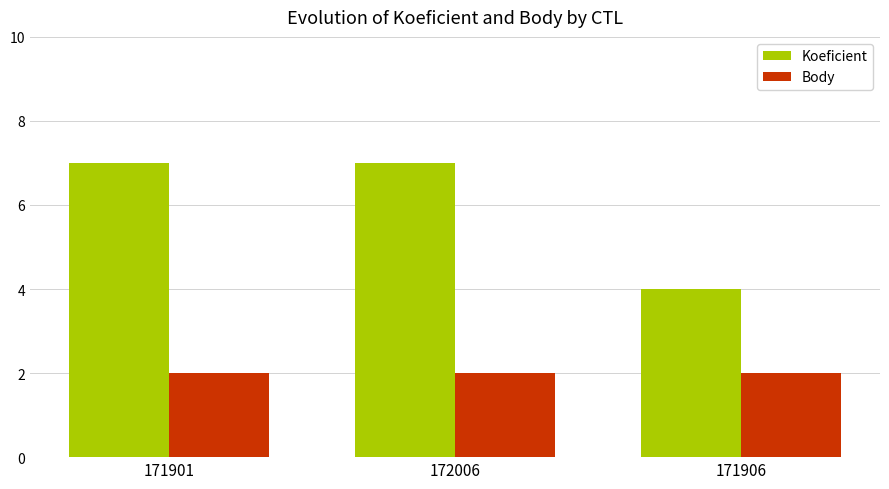

List the series in order of their overall mean, lowest first.

Body, Koeficient